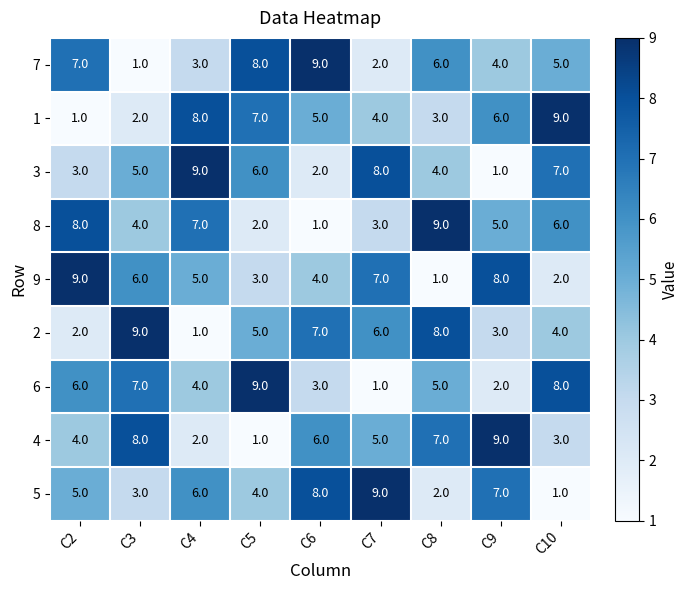

What is the sum of the 3 values at C3 and C9?

6